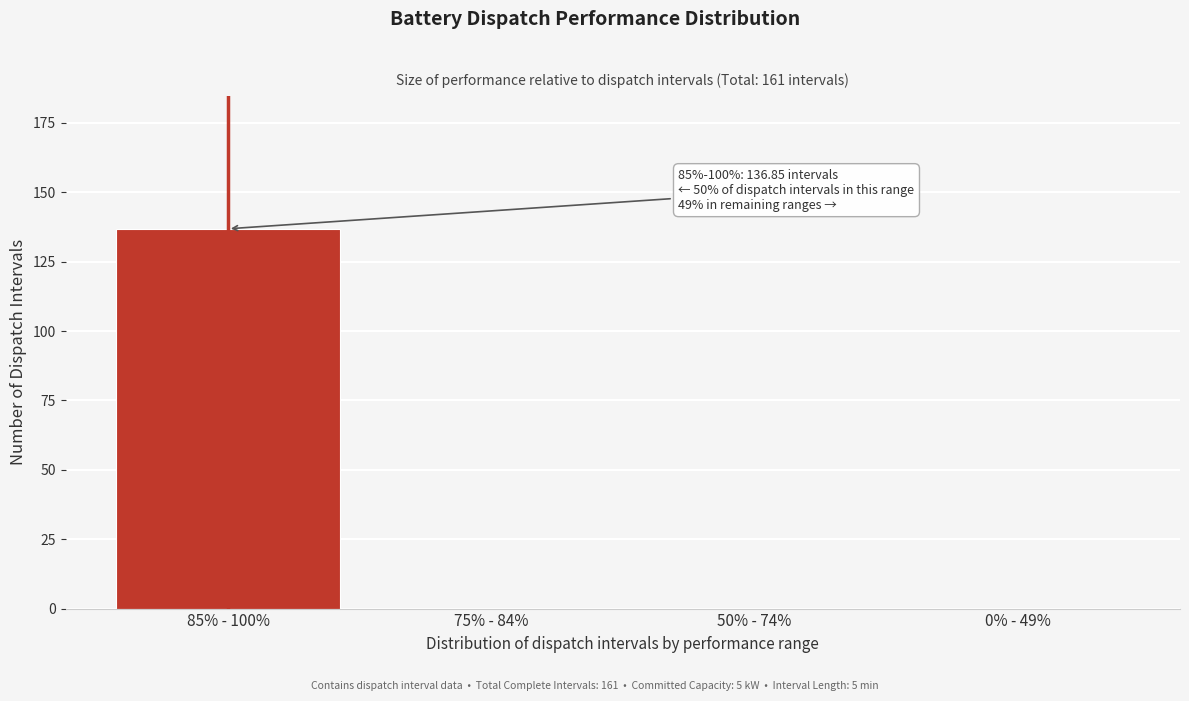

Which category has the highest value across all series?

85% - 100%